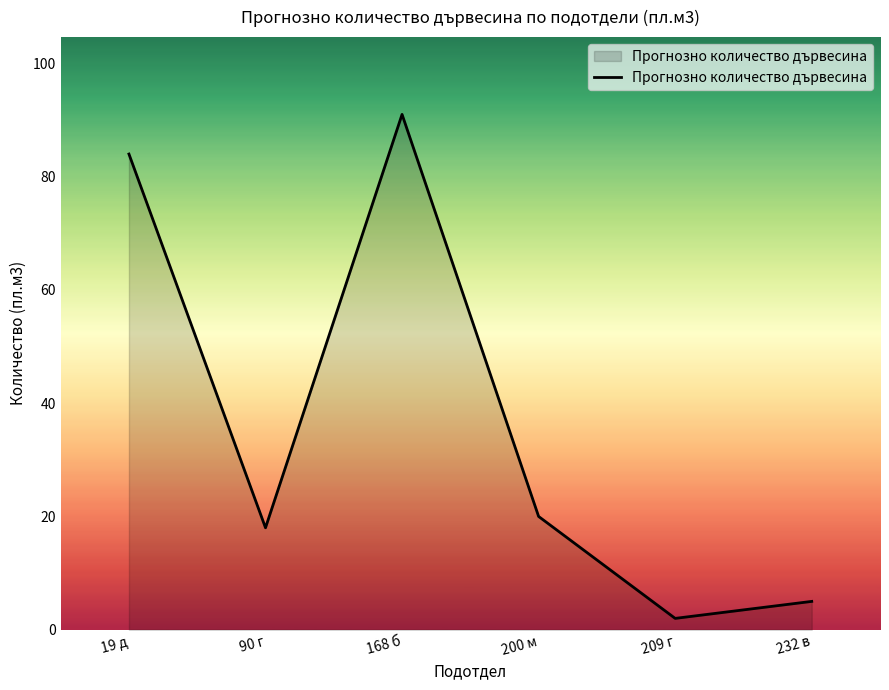

Does the chart display data point markers on the line(s)?

No